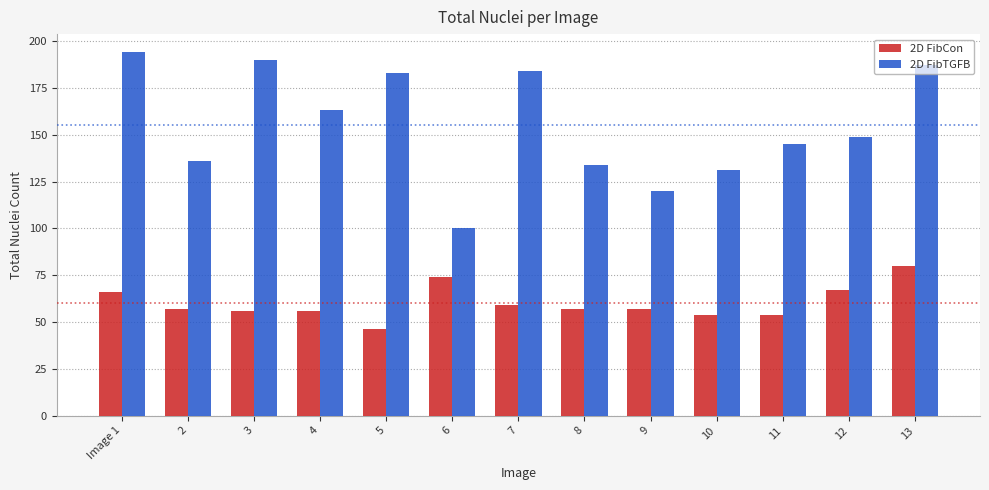

What position from the right is 4?

10